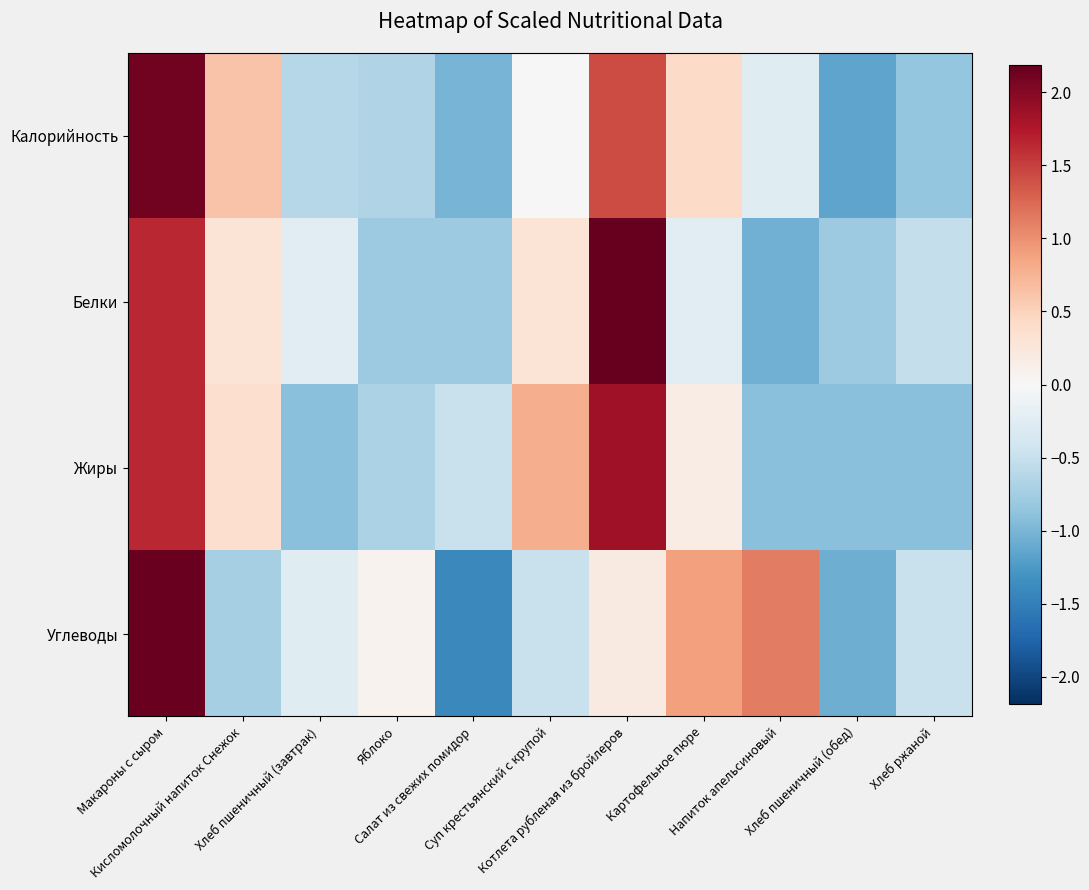

What is the smallest value displayed?

-1.4